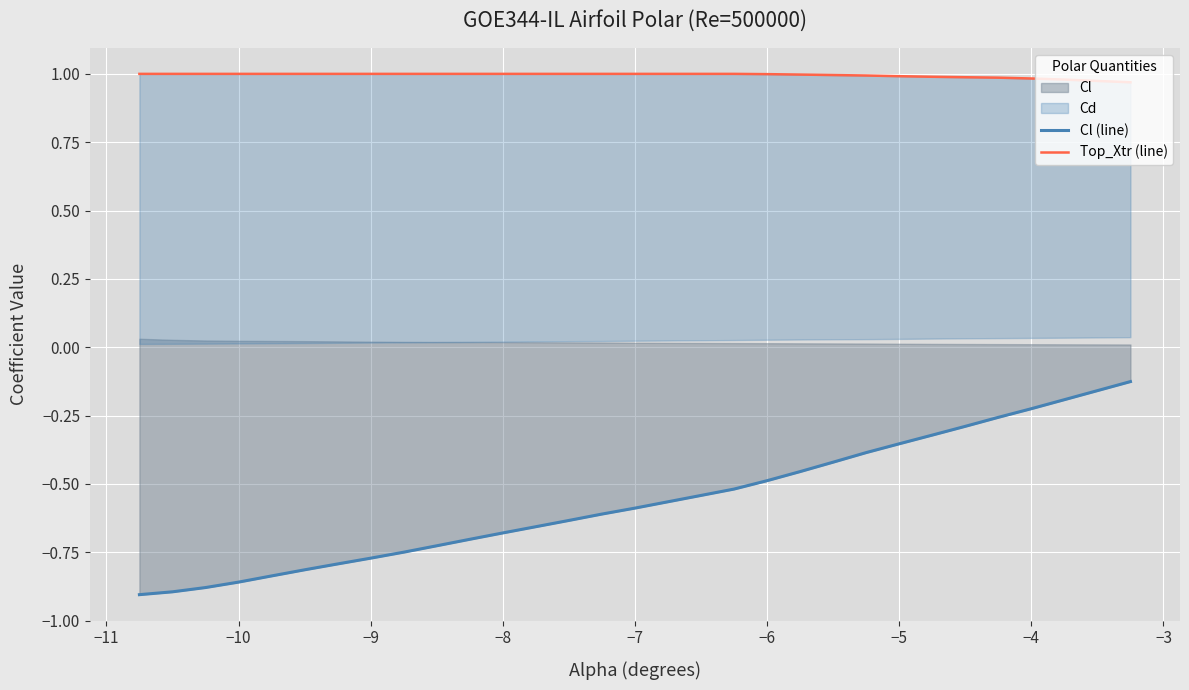

Is the value of Cl (line) at 13 greater than the value of Top_Xtr (line) at −2?

No